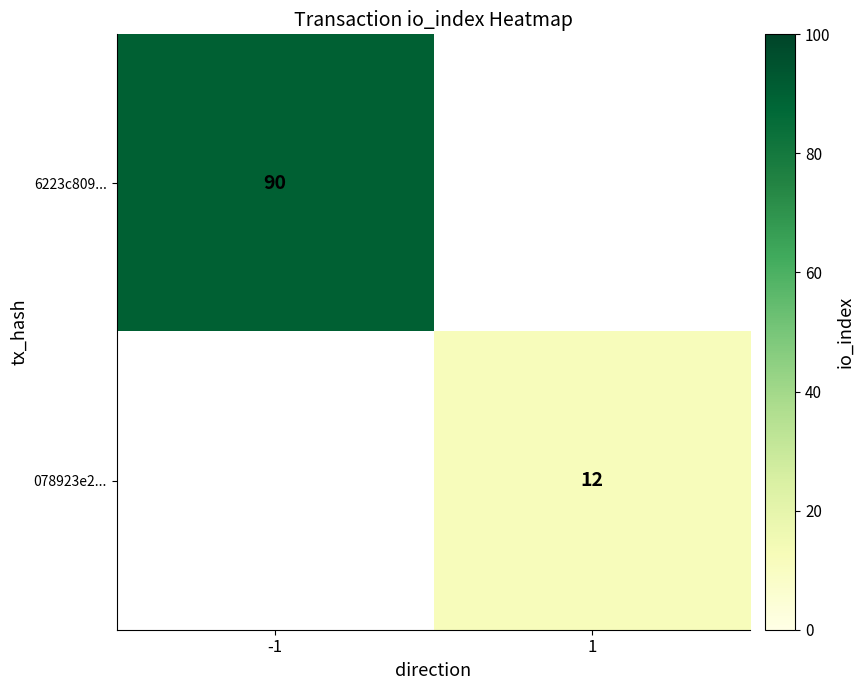

How many distinct data groups are displayed?

2